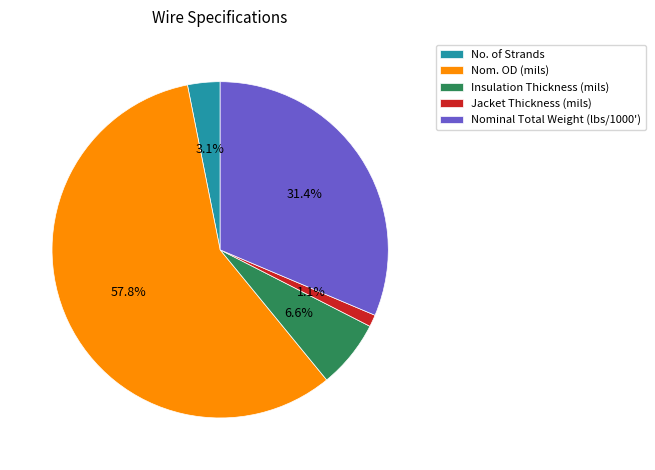

To the nearest percent, what percentage of the pie is No. of Strands?

3%